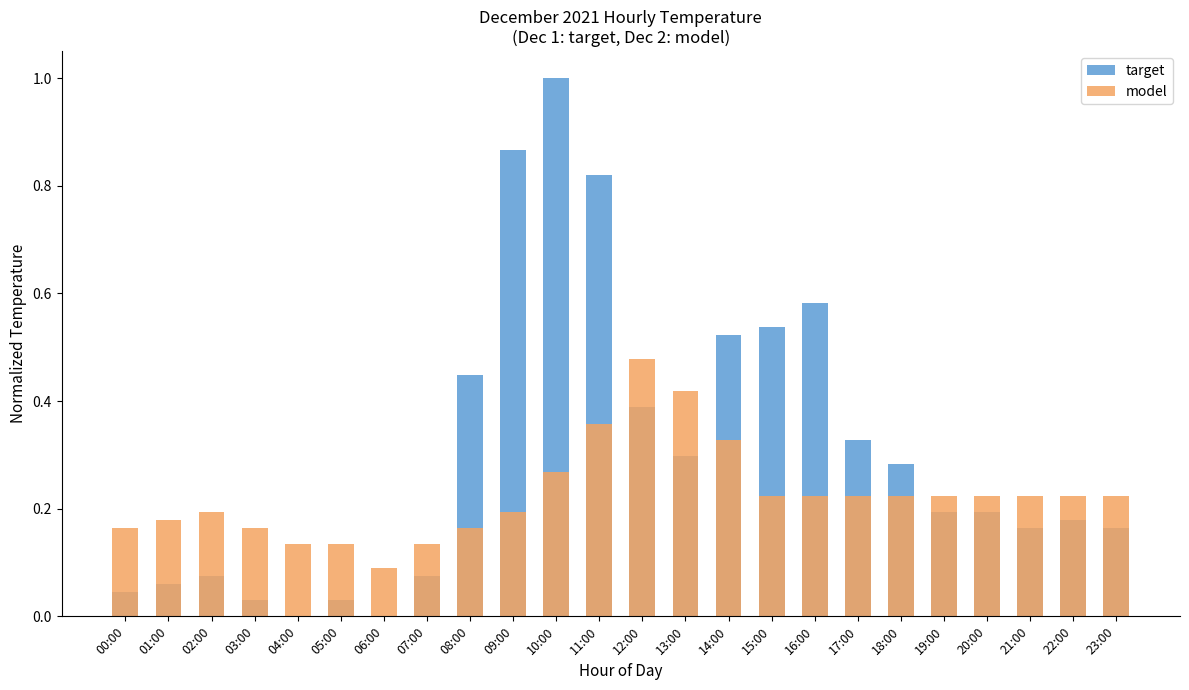

What is the label of the 2nd bar from the right?

22:00